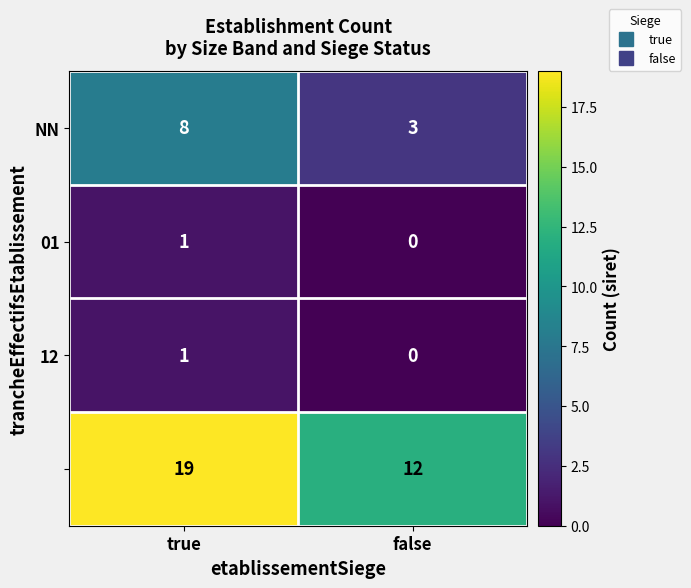

What is the difference between the highest and lowest values at false?

12